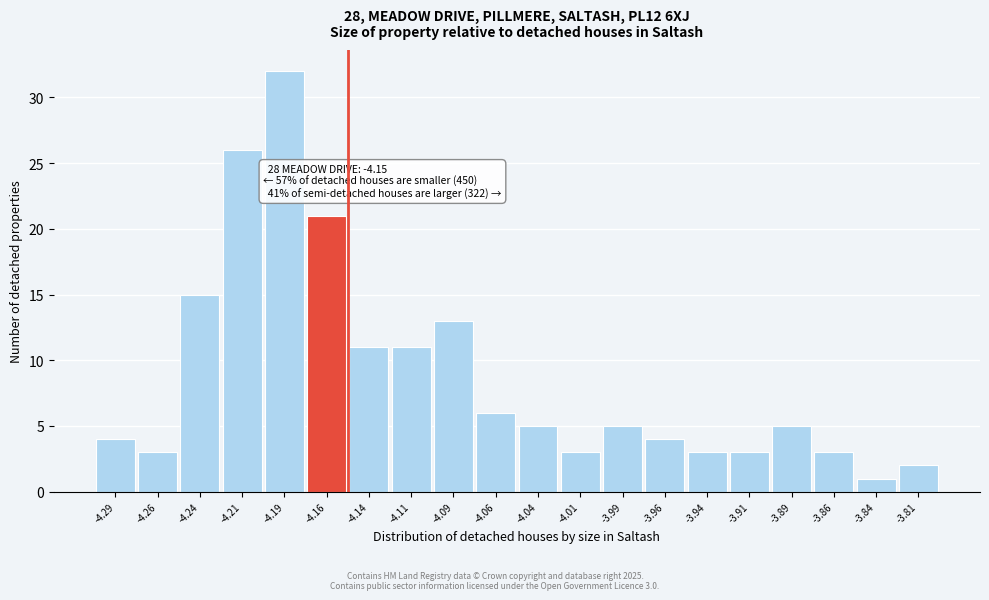

Over which range of the x-axis is the bar tallest?

-4.200 to -4.175